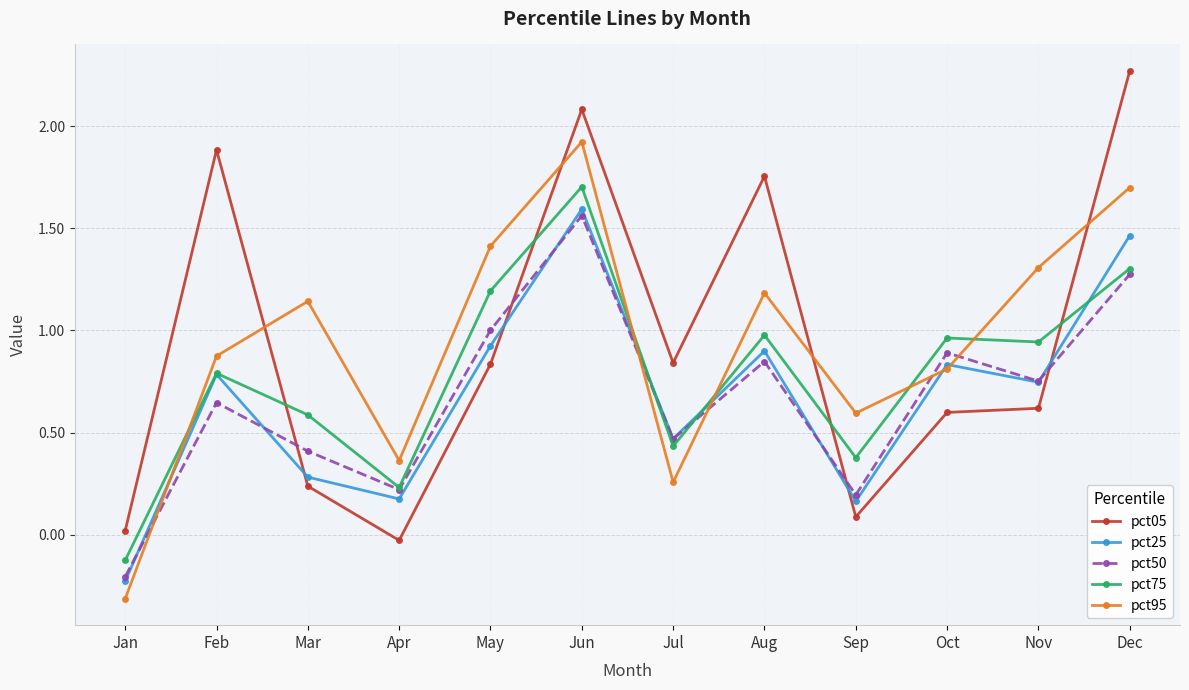

True or false: pct50 has a value of -0.4 at Jan.

False